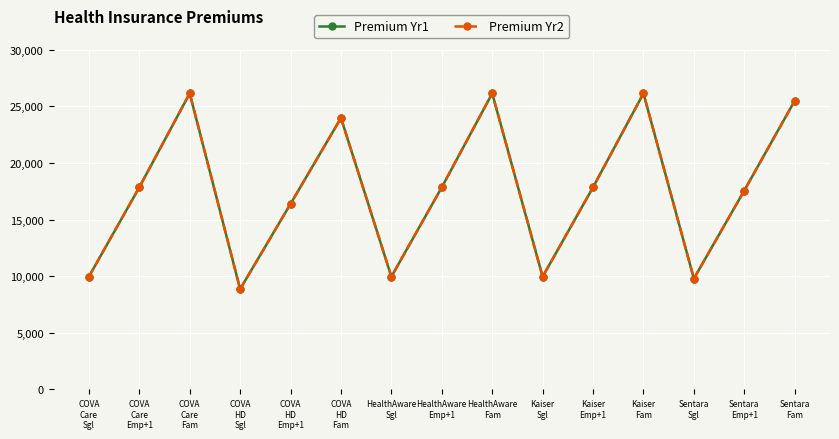

The Premium Yr1 series shows 9960 at COVA
Care
Sgl. True or false?

True